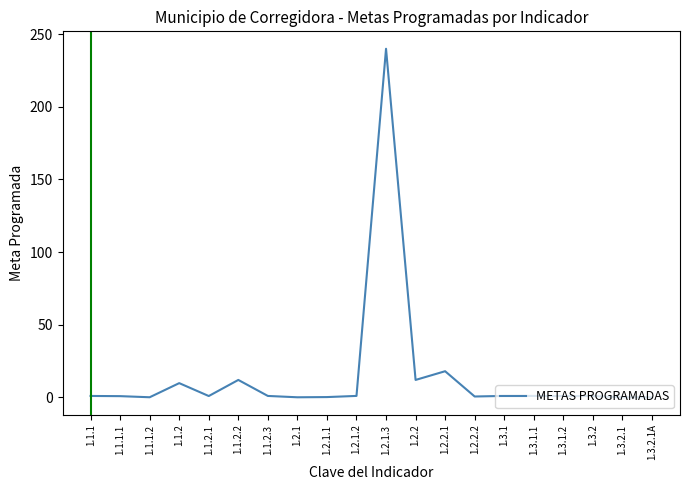

At which label is the value closest to 120?

1.2.2.1